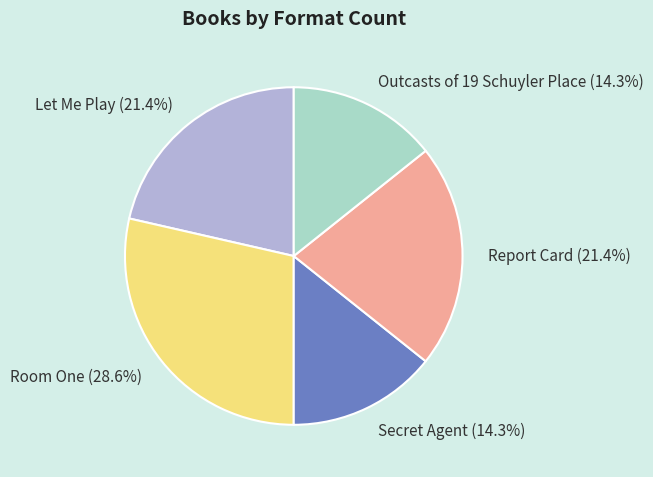

Approximately how many times larger is the value at Secret Agent compared to Report Card?

0.7